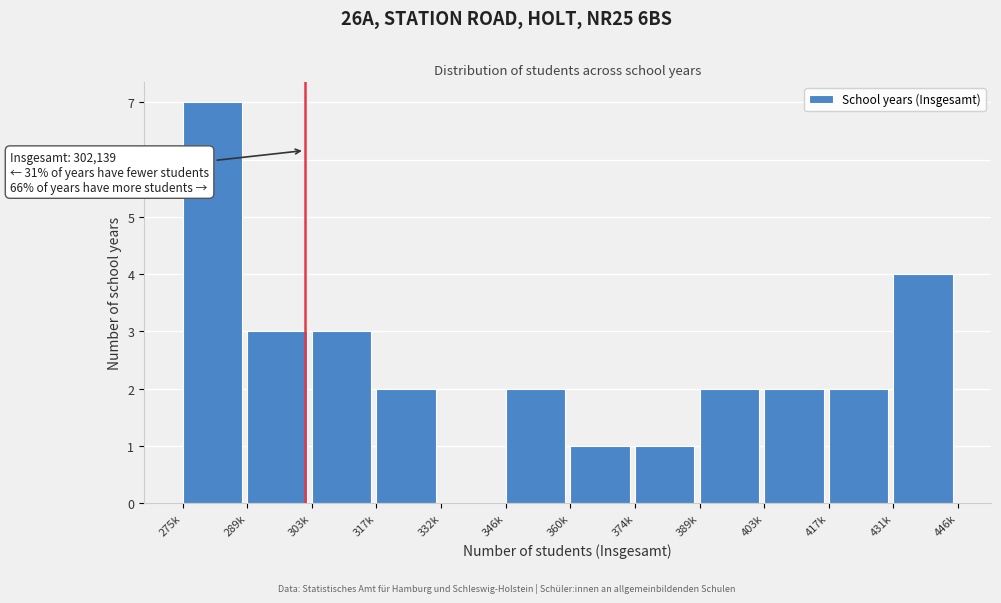

The value at 346k is 2. True or false?

True